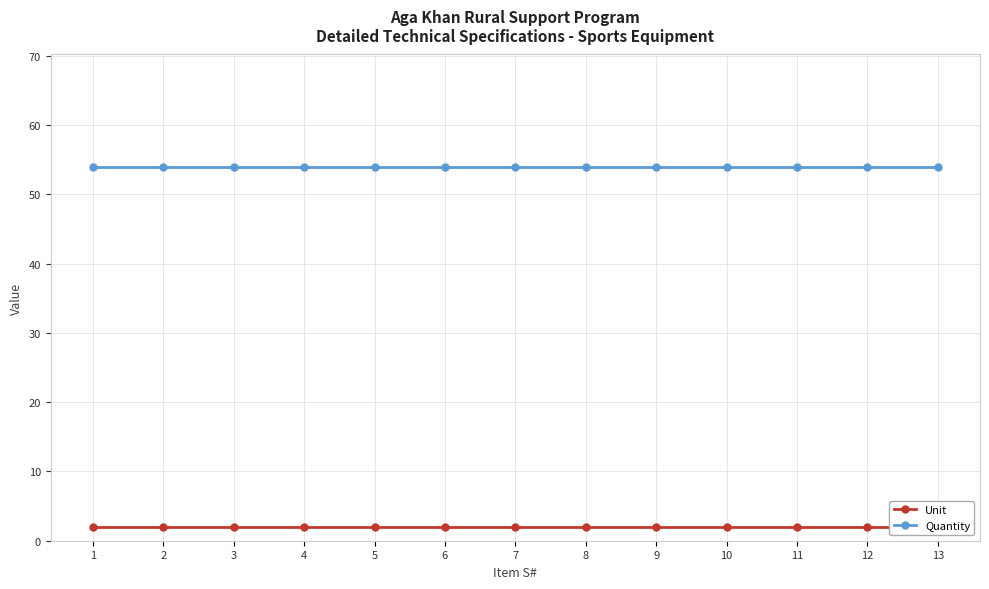

Rank the series by their maximum value, from lowest to highest.

Unit, Quantity